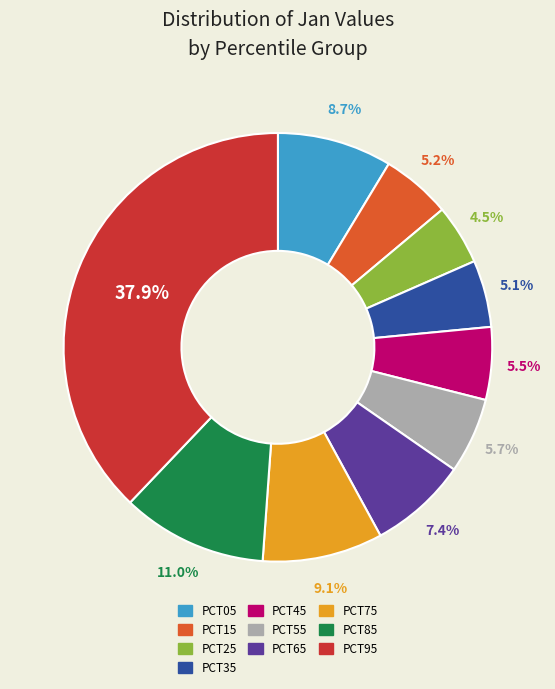

Does any single category account for the majority?

No